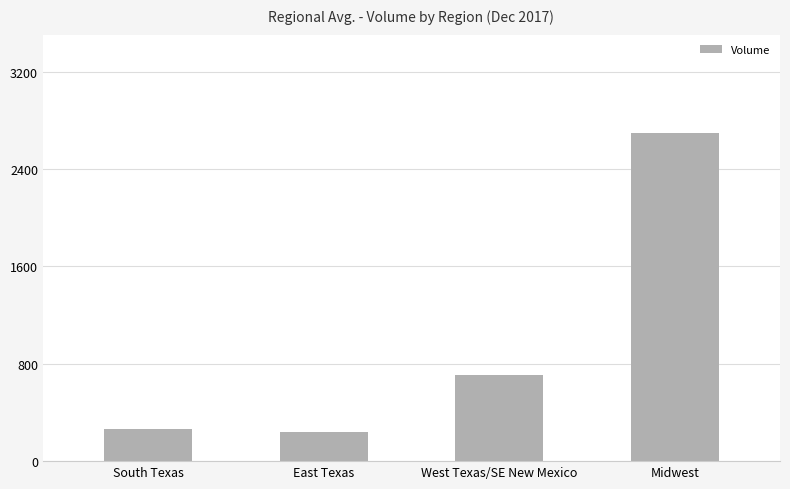

What position from the left is West Texas/SE New Mexico?

3